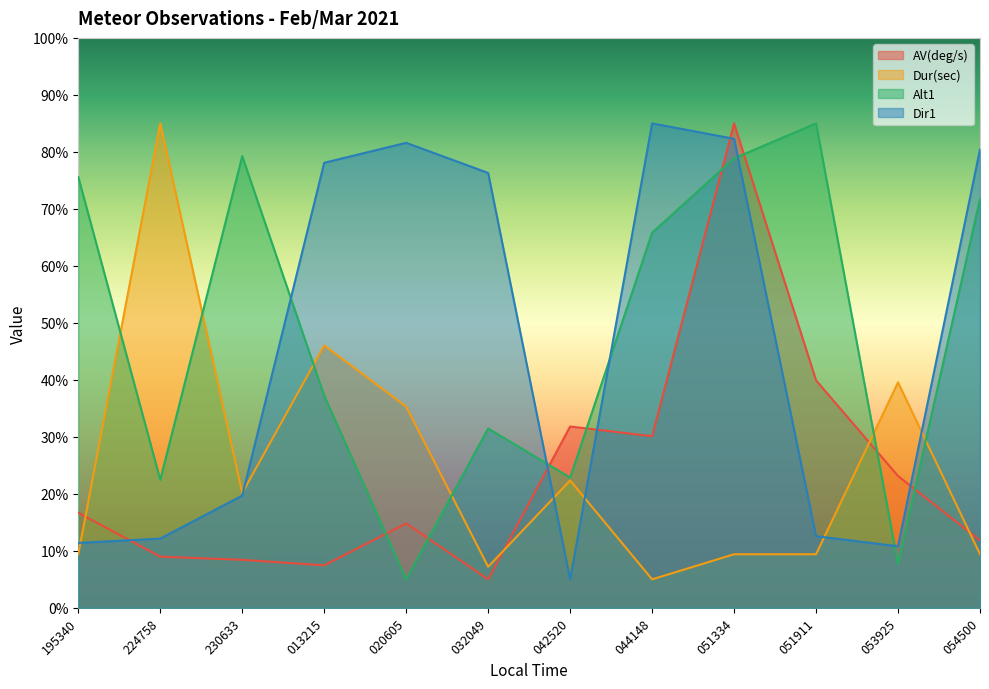

What is the difference between the maximum and second lowest values in the Dir1 series?

74.2